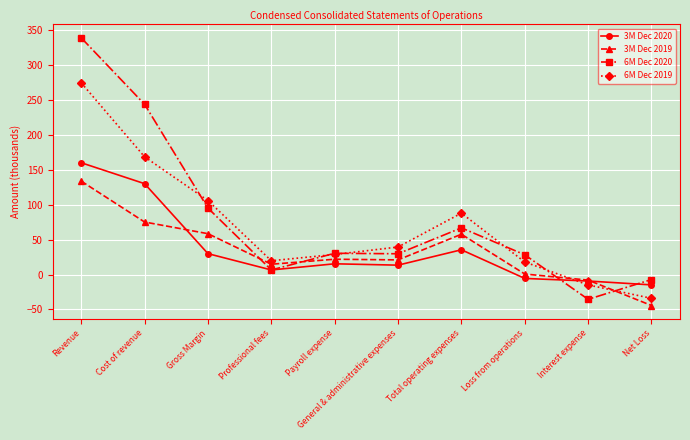

What is the value of the 6M Dec 2019 point at the 6th from the left?

39.5